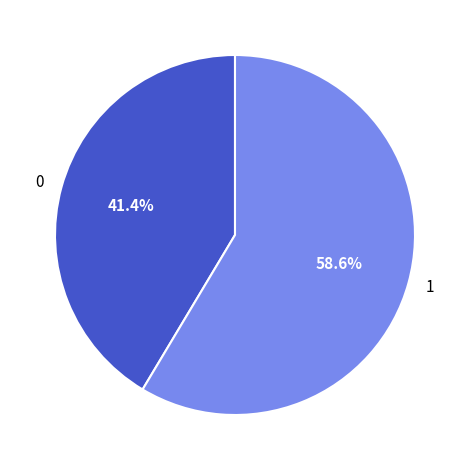

What is the ratio of the value at 1 to the value at 0?

1.4